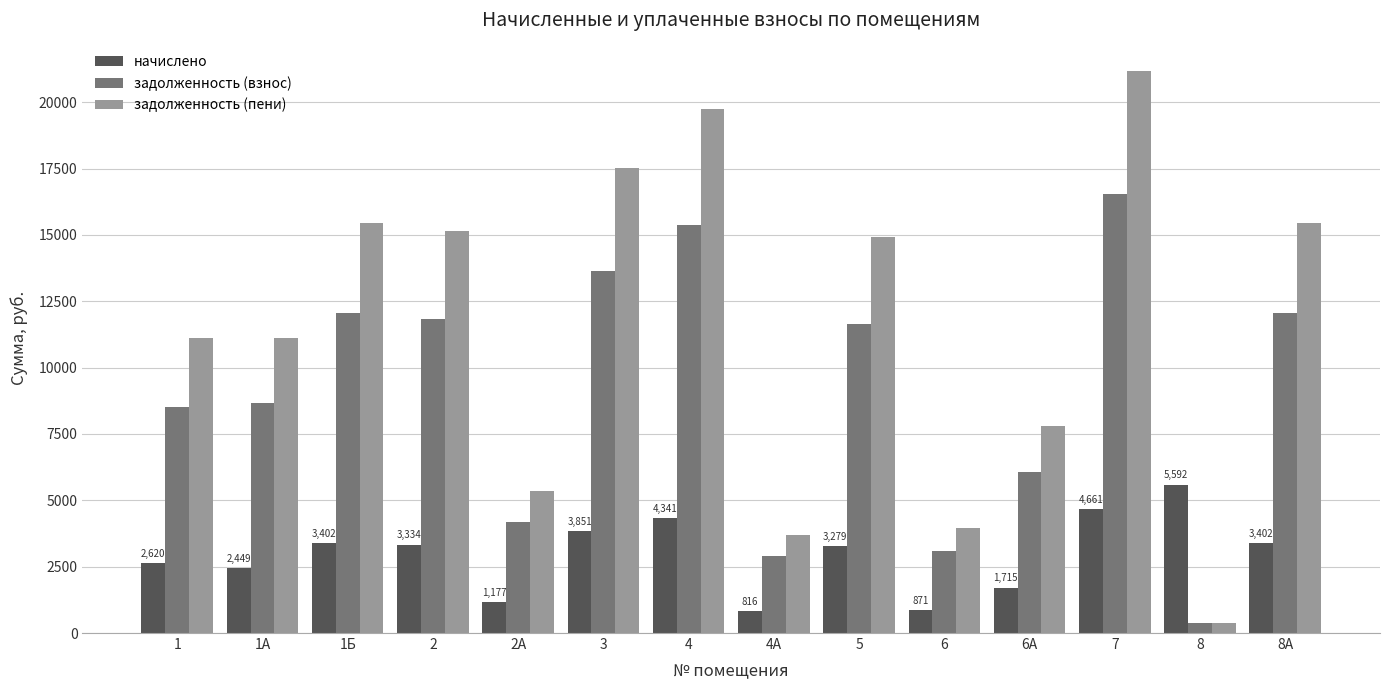

What are all the series names shown in the legend?

начислено, задолженность (взнос), задолженность (пени)